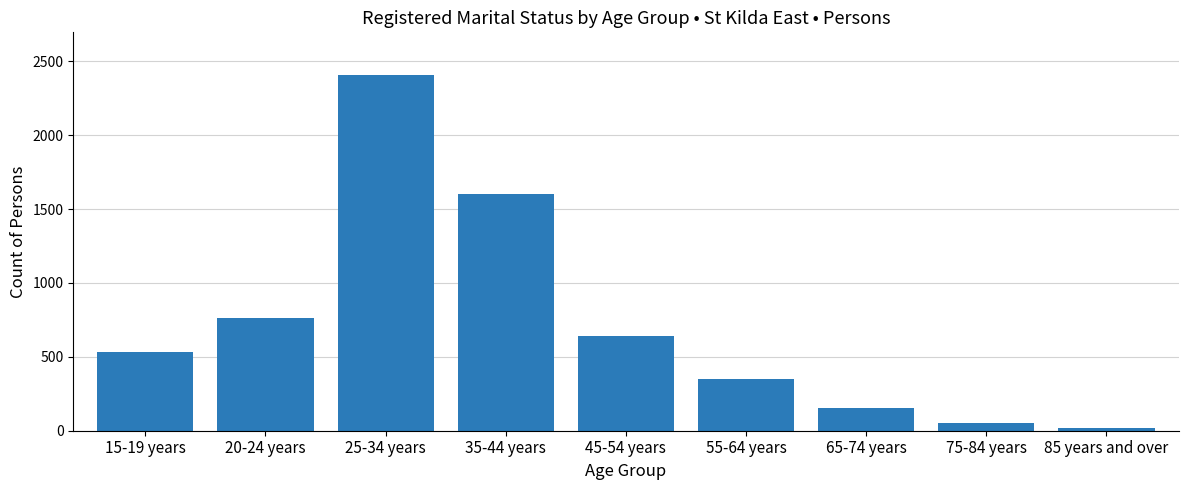

True or false: the data shows 2689 at 35-44 years.

False